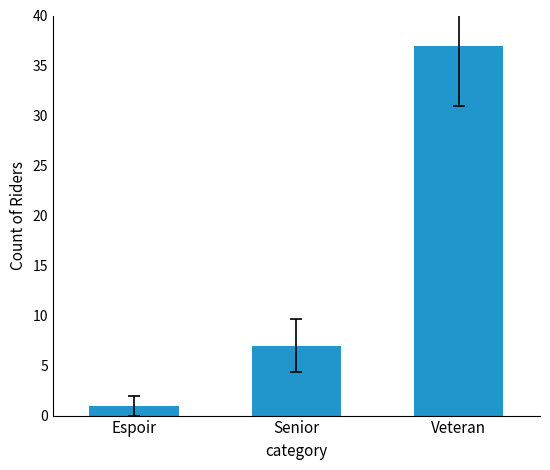

What is the label of the 2nd bar from the left?

Senior